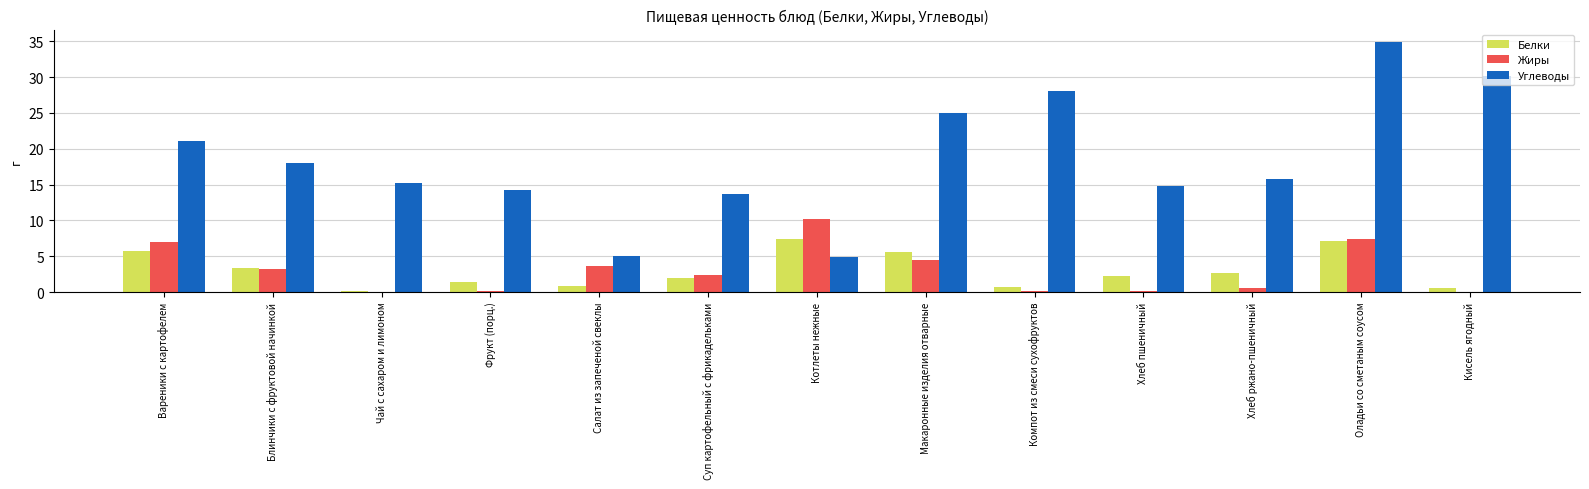

At which label is Углеводы closest to 19?

Блинчики с фруктовой начинкой